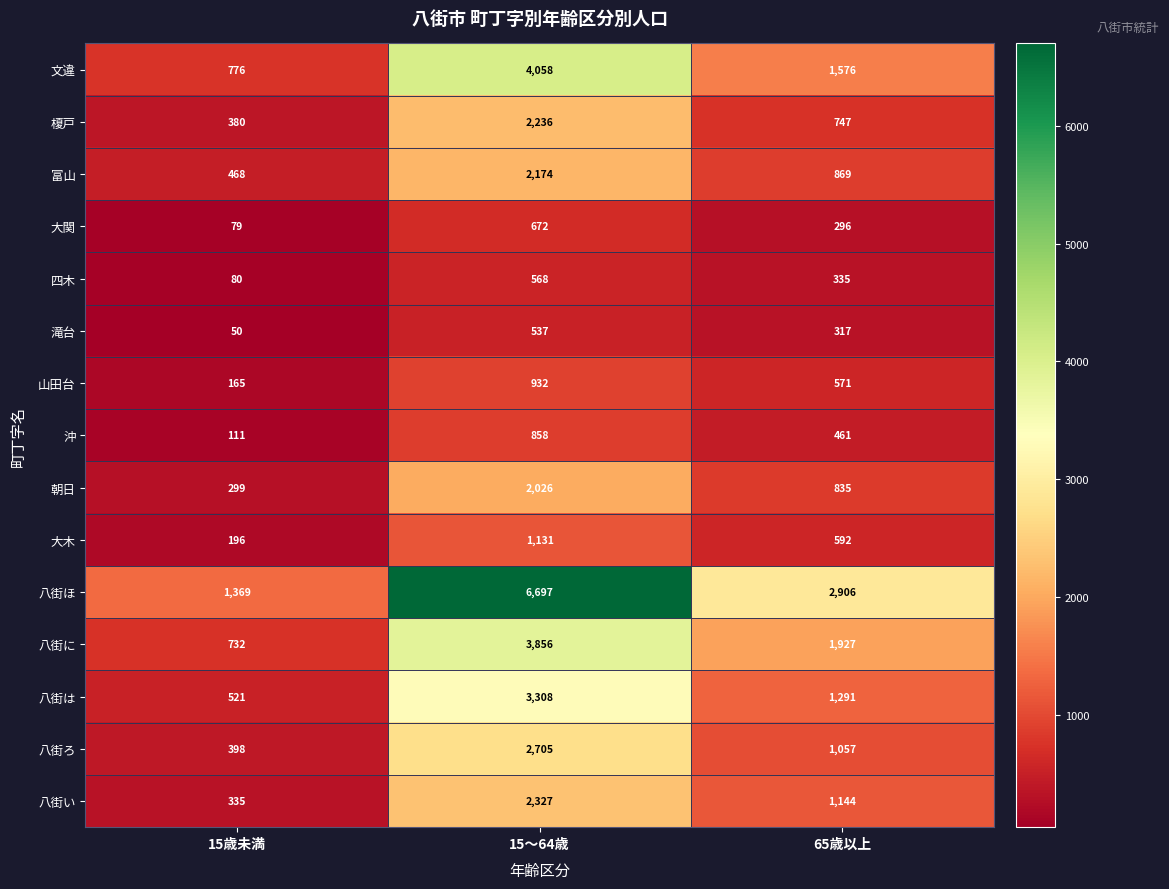

Which series has the widest spread of values?

八街ほ